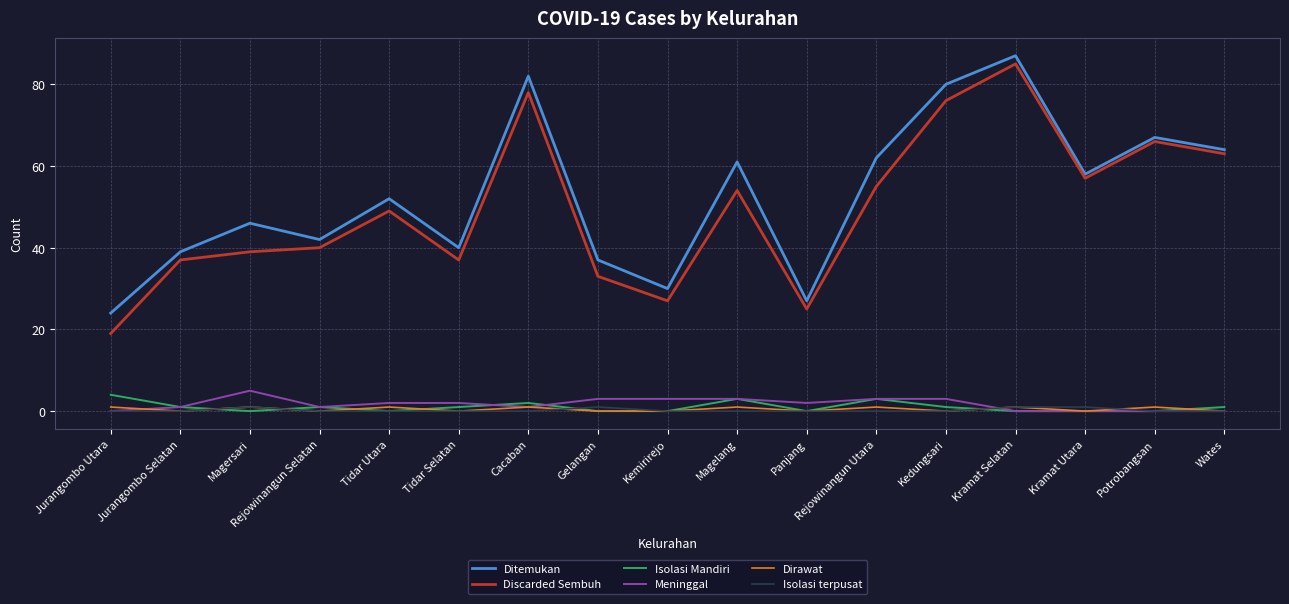

What is the difference between the maximum and minimum values in the Isolasi terpusat series?

1